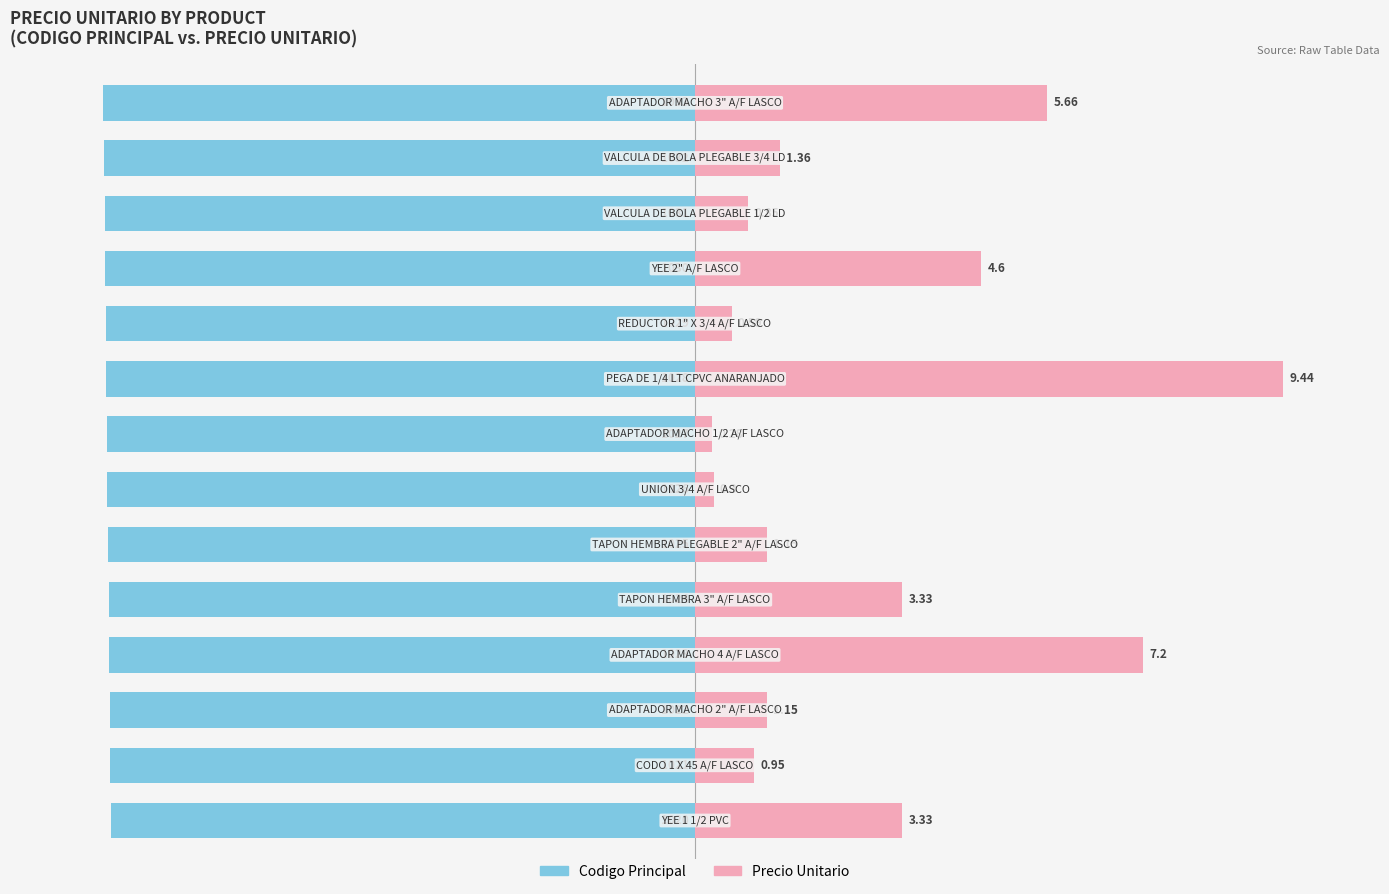

What is the value of the Precio Unitario bar at the 8th from the left?

0.3